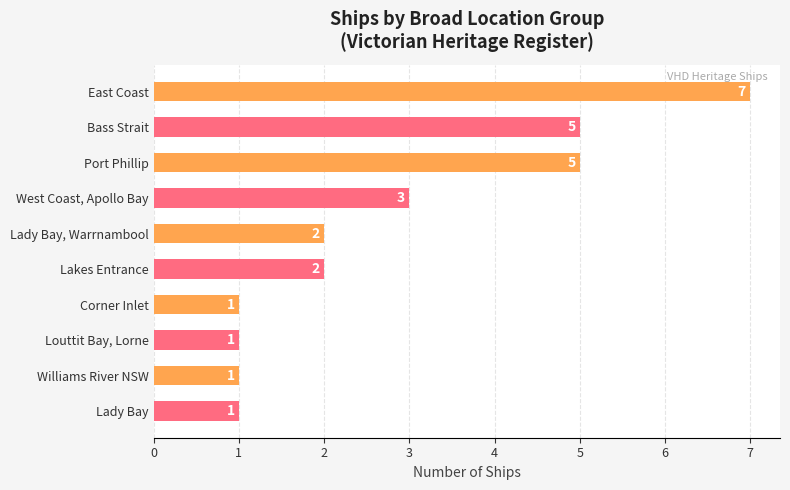

What is the difference between the maximum and minimum values?

6